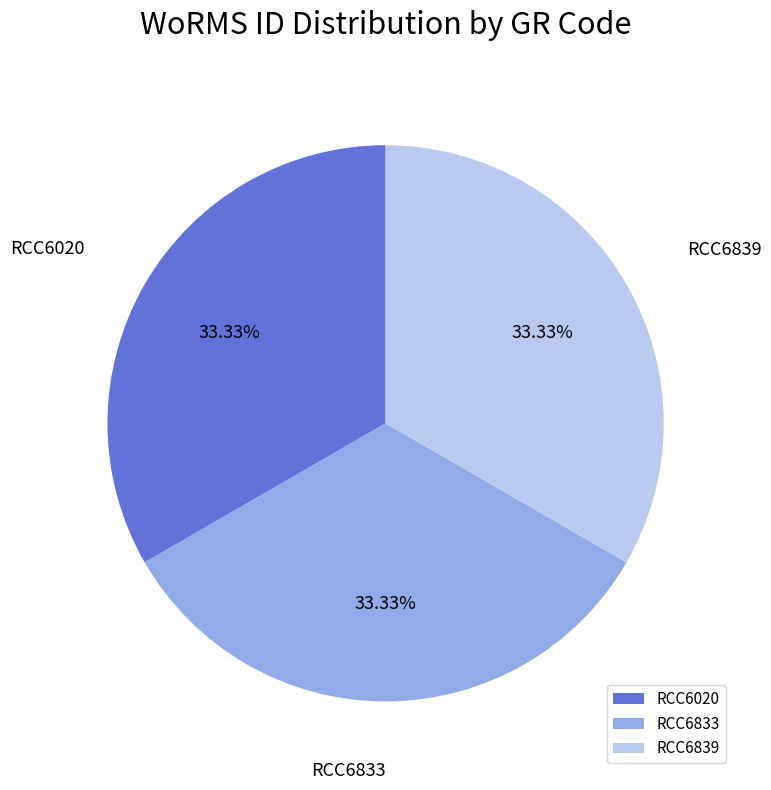

To the nearest percent, what percentage of the pie is RCC6839?

33%